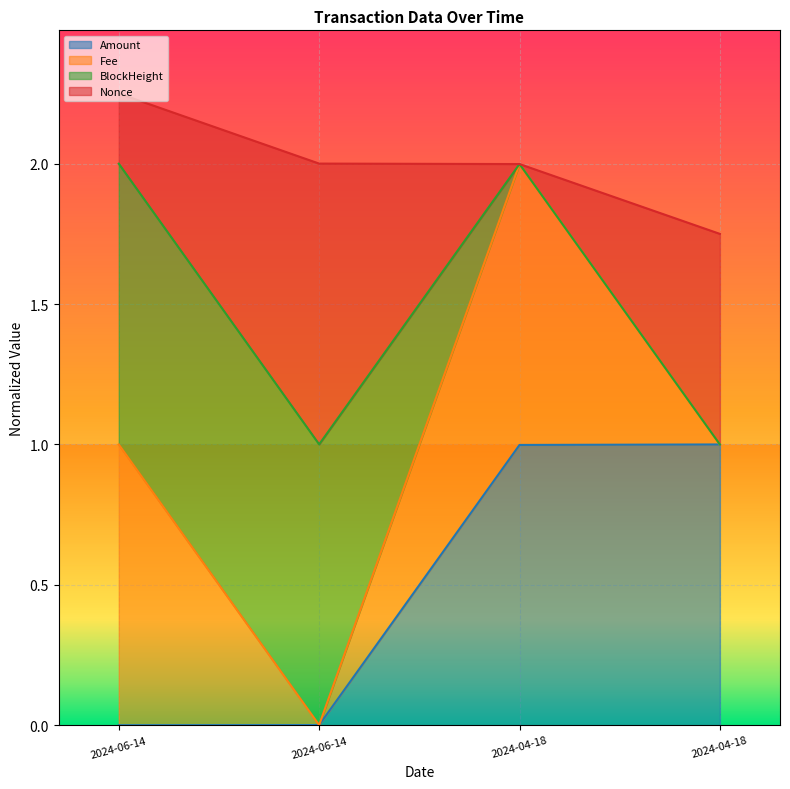

What are all the series names shown in the legend?

Amount, Fee, BlockHeight, Nonce